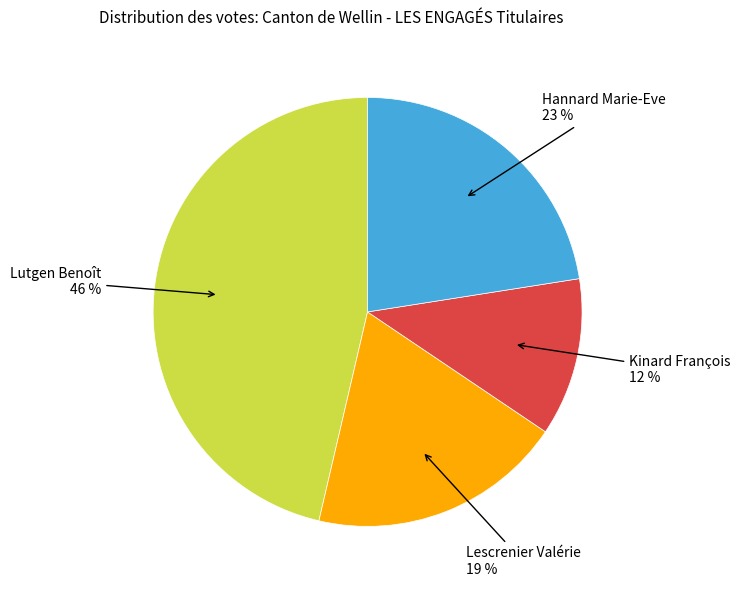

How many slices are in this pie chart?

4